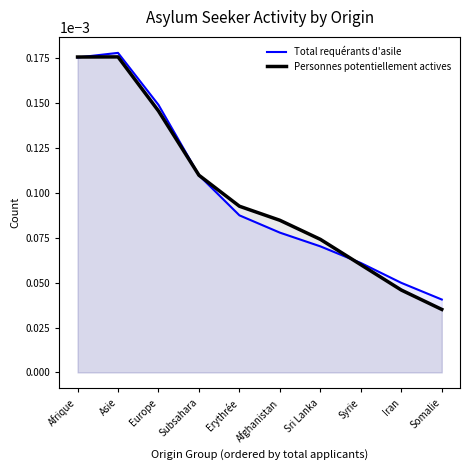

Is it true that Personnes potentiellement actives equals 0.0 at Asie?

False